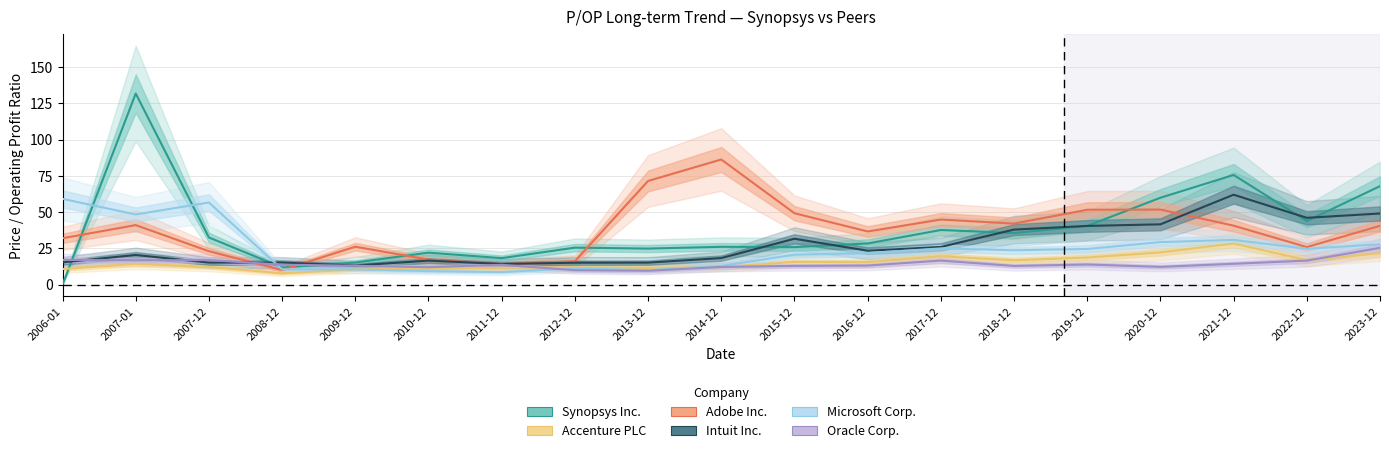

What value does the Adobe Inc. series have at 2013-12?

71.5